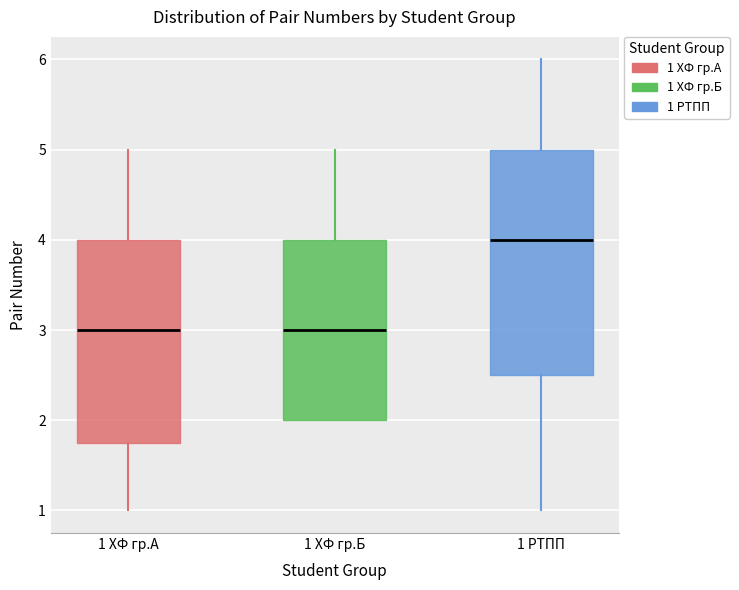

Reading left to right, transcribe this box plot: for each box, give where its median line is, the range the box spans, and where its two whiskers end, as read against the y-axis. The values are not printed on the chart, so give them approximately, as read against the axis.

1 ХФ гр.А: median 3.0, box 1.8 to 4.0, whiskers 1.0 to 5.0
1 ХФ гр.Б: median 3.0, box 2.0 to 4.0, whiskers 2.0 to 5.0
1 РТПП: median 4.0, box 2.5 to 5.0, whiskers 1.0 to 6.0